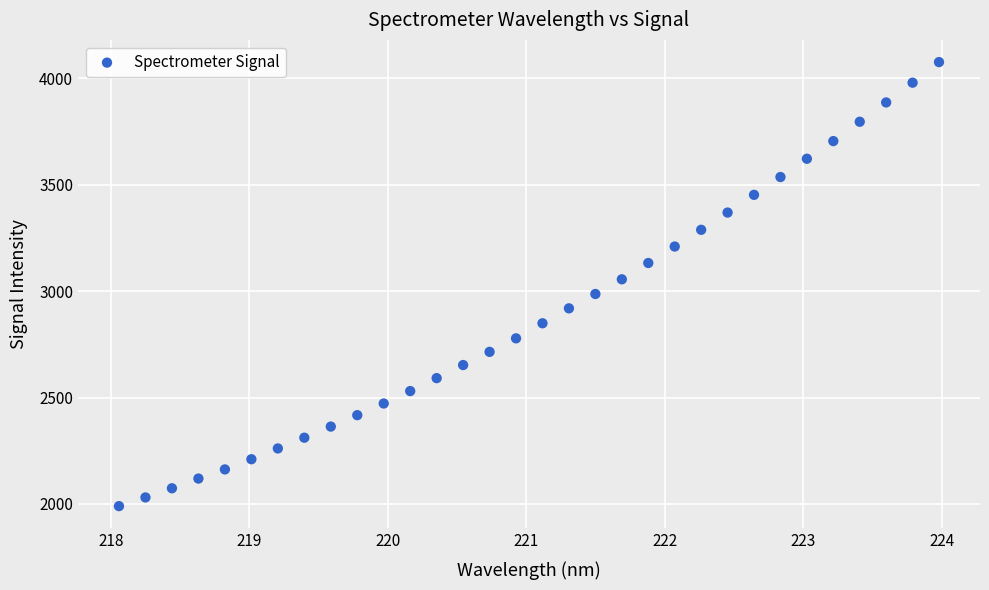

What is the range of X values (max minus min)?

5.9